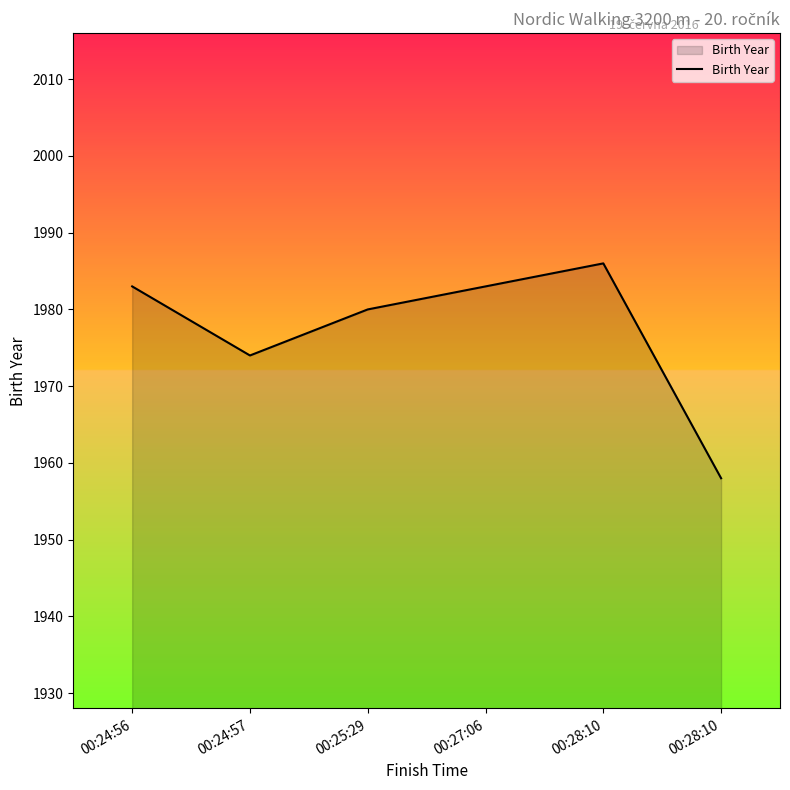

Reading left to right, list all the values displayed in this chart.

00:24:56=1983	00:24:57=1974	00:25:29=1980	00:27:06=1983	00:28:10=1986	00:28:10=1958